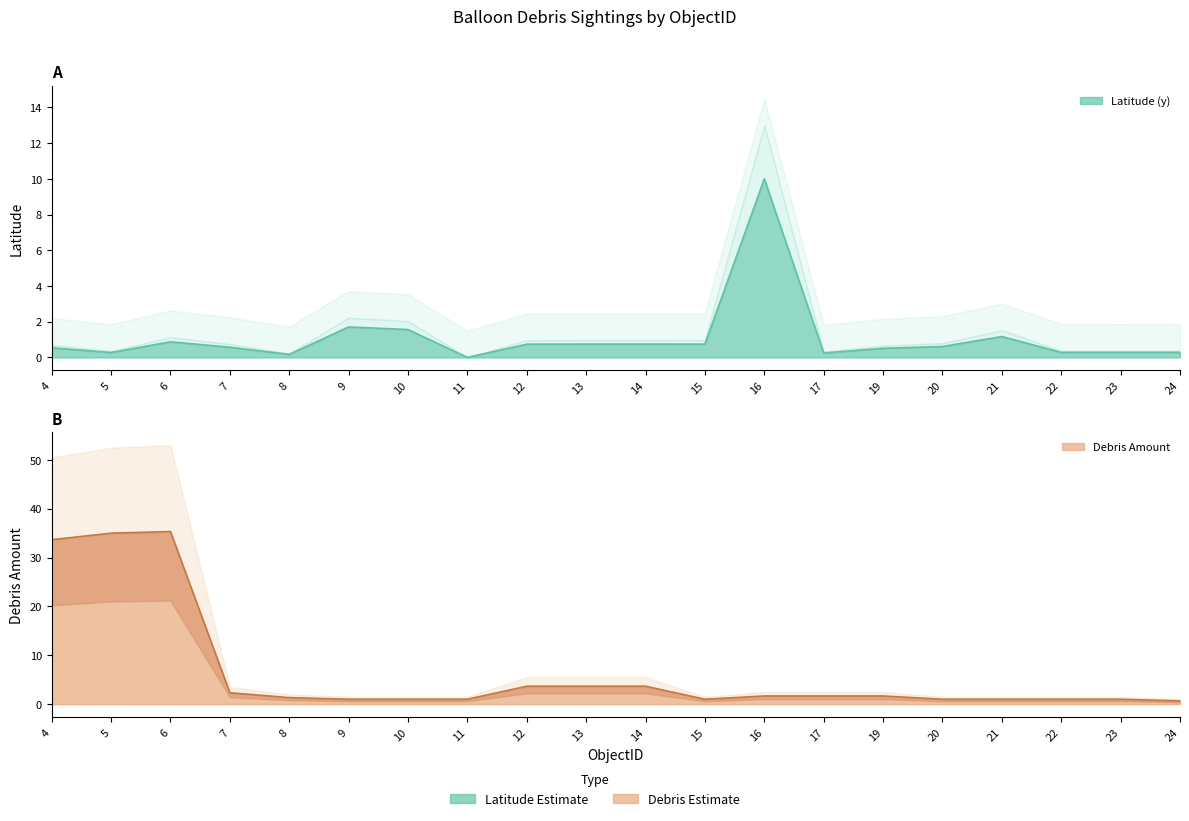

What is the maximum value shown in the chart?

10.0